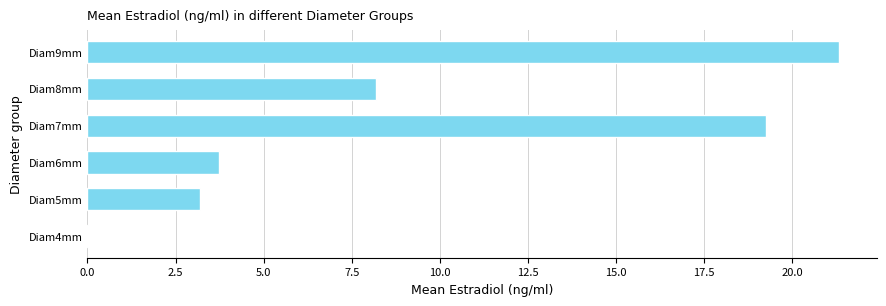

The value at Diam8mm is 8.2. True or false?

True